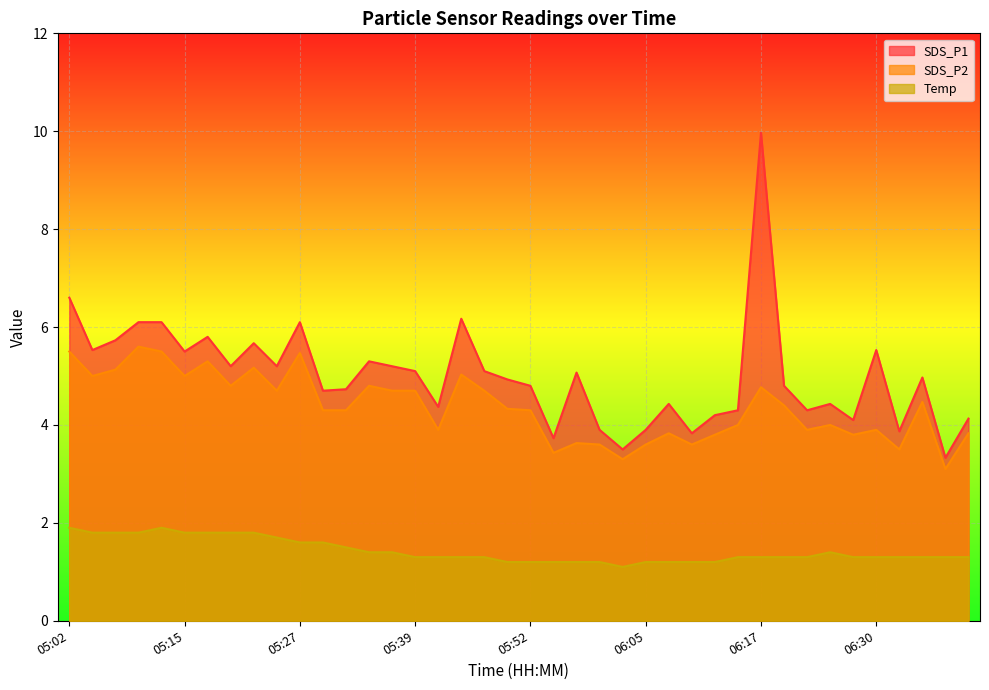

At how many categories does at least one series exceed 2?

40